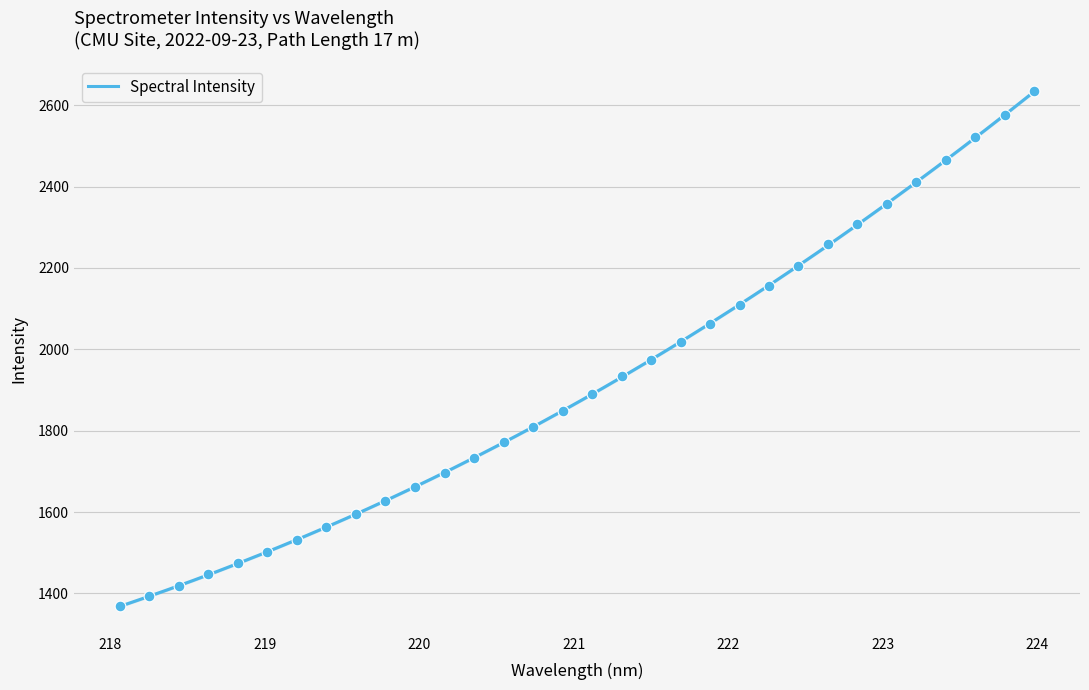

Which has a higher value, 218.6332 or 218.2508?

218.6332